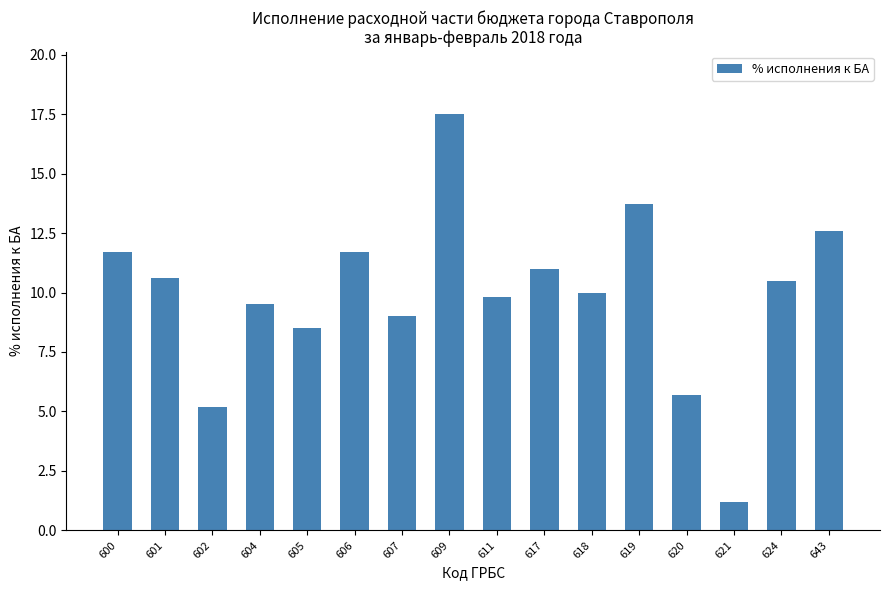

At which category does the chart reach its peak across all series?

609